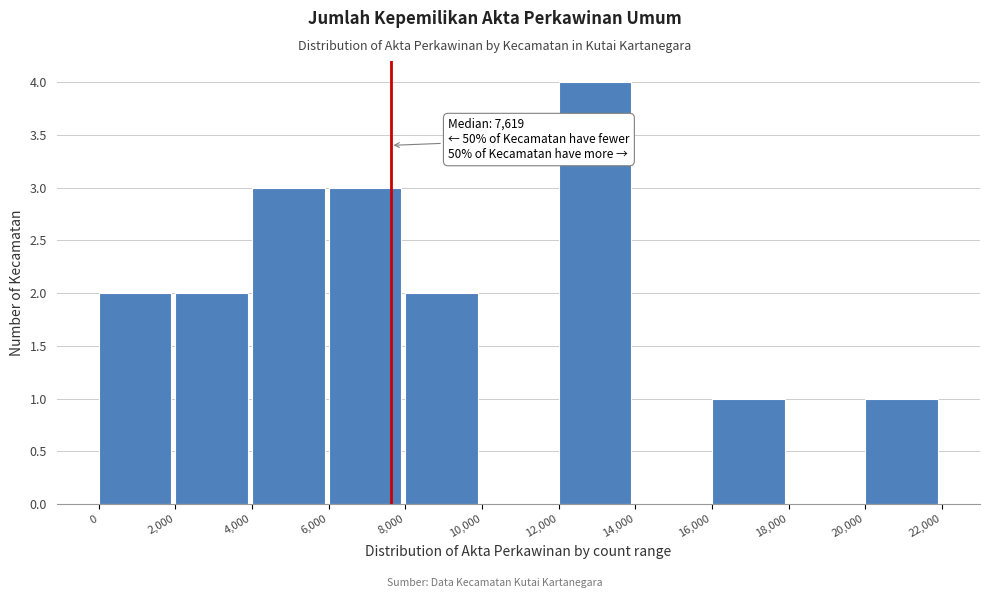

Over which range of the x-axis is the bar tallest?

12,000 to 14,000